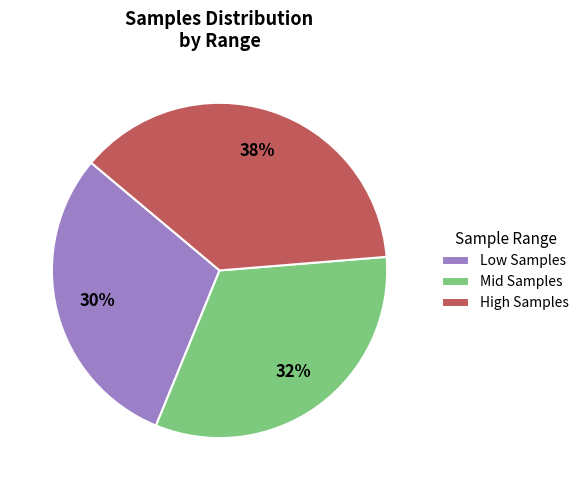

Count the number of slices in the pie.

3